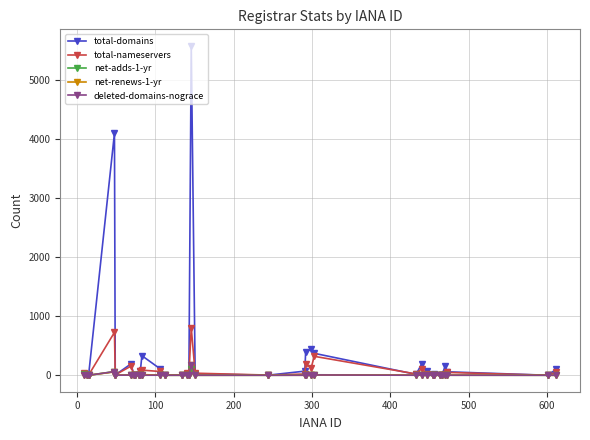

What is the average value of the total-nameservers series?

89